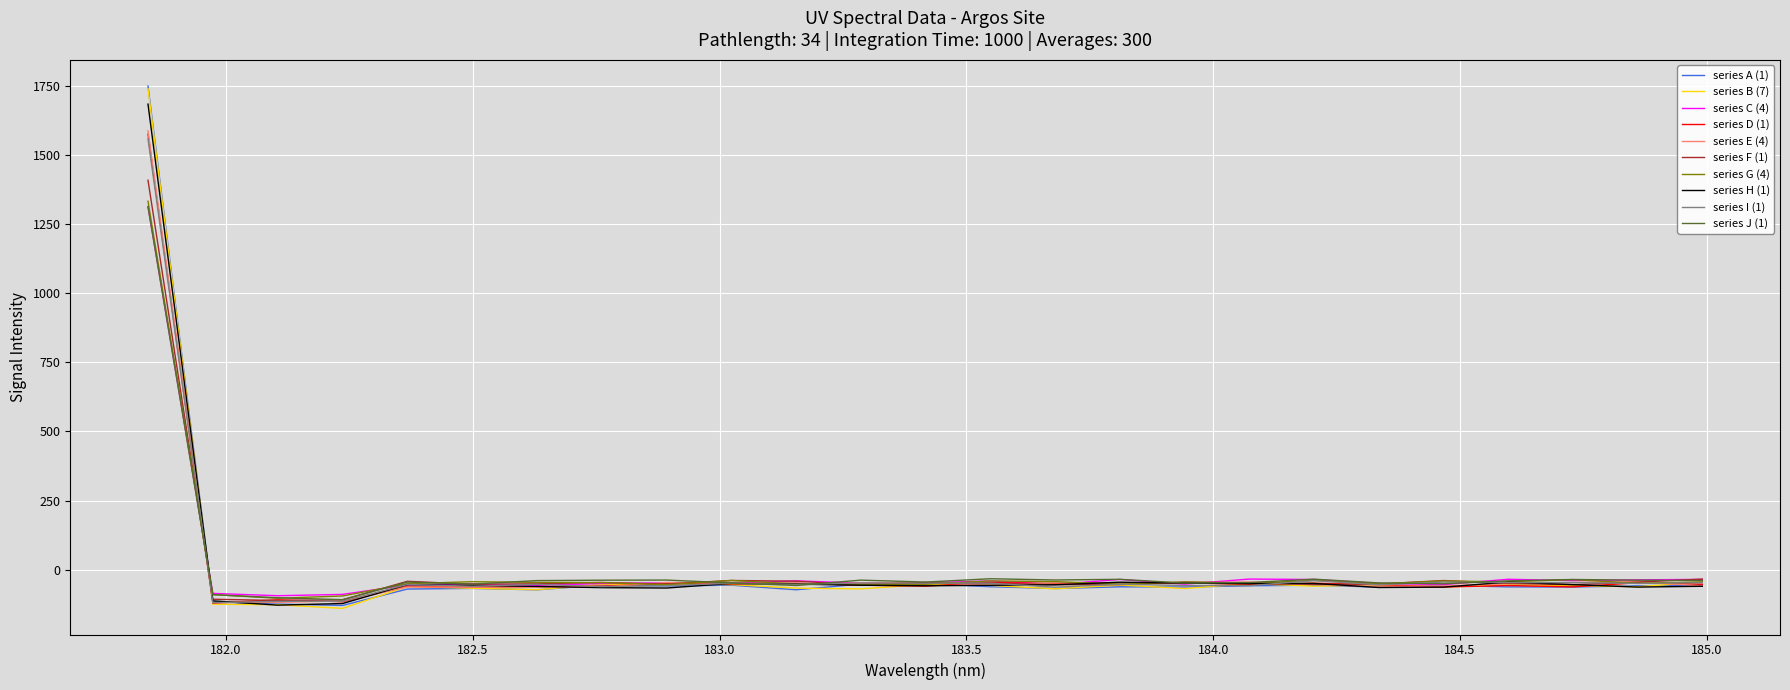

What is the highest value of the series F (1) series?

1408.2